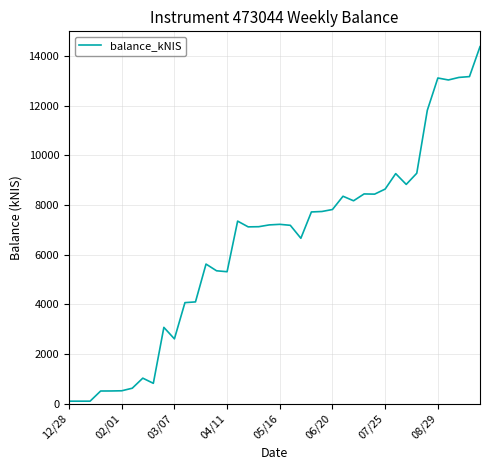

What is the minimum value shown in the chart?

101.9